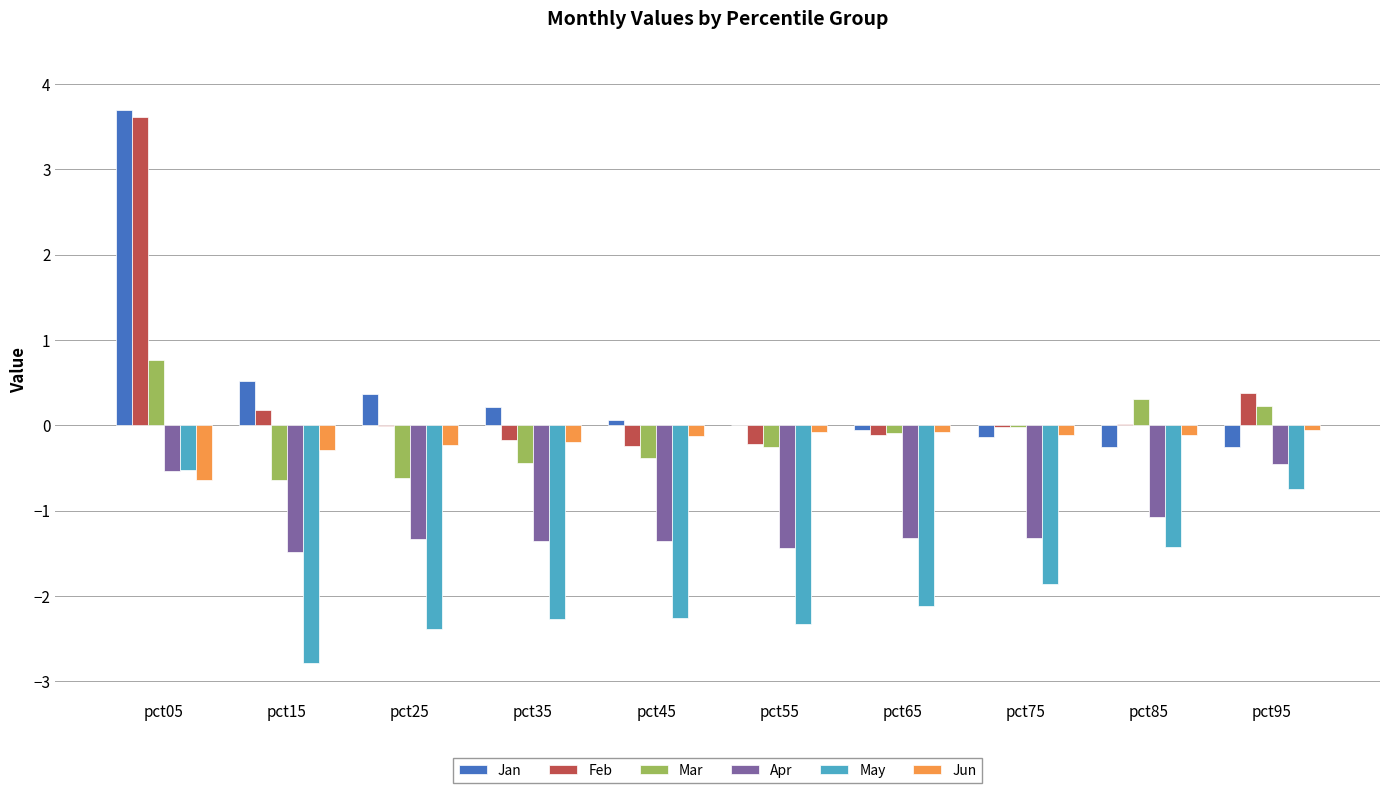

Which series has the largest total across all categories?

Jan